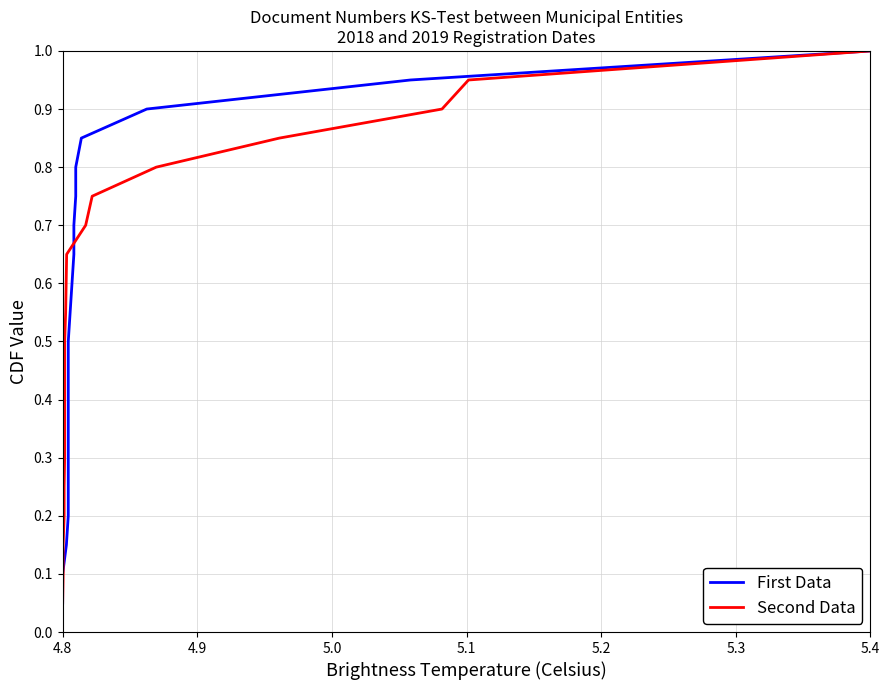

Reading left to right, extract all data points from this chart.

First Data: 0.1	0.1	0.1	0.2	0.2	0.3	0.3	0.4	0.5	0.5	0.6	0.6	0.7	0.7	0.8	0.8	0.8	0.9	0.9	1.0
Second Data: 0.1	0.1	0.1	0.2	0.2	0.3	0.3	0.4	0.5	0.5	0.6	0.6	0.7	0.7	0.8	0.8	0.8	0.9	0.9	1.0